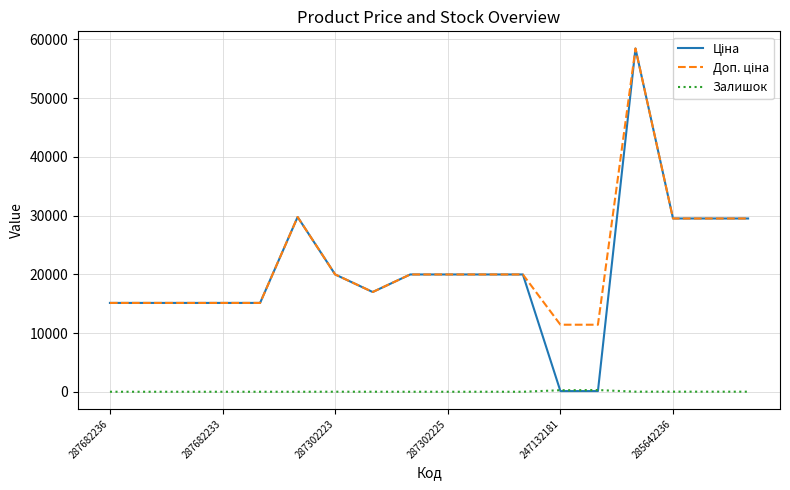

Is this an area chart (filled region under the line)?

No